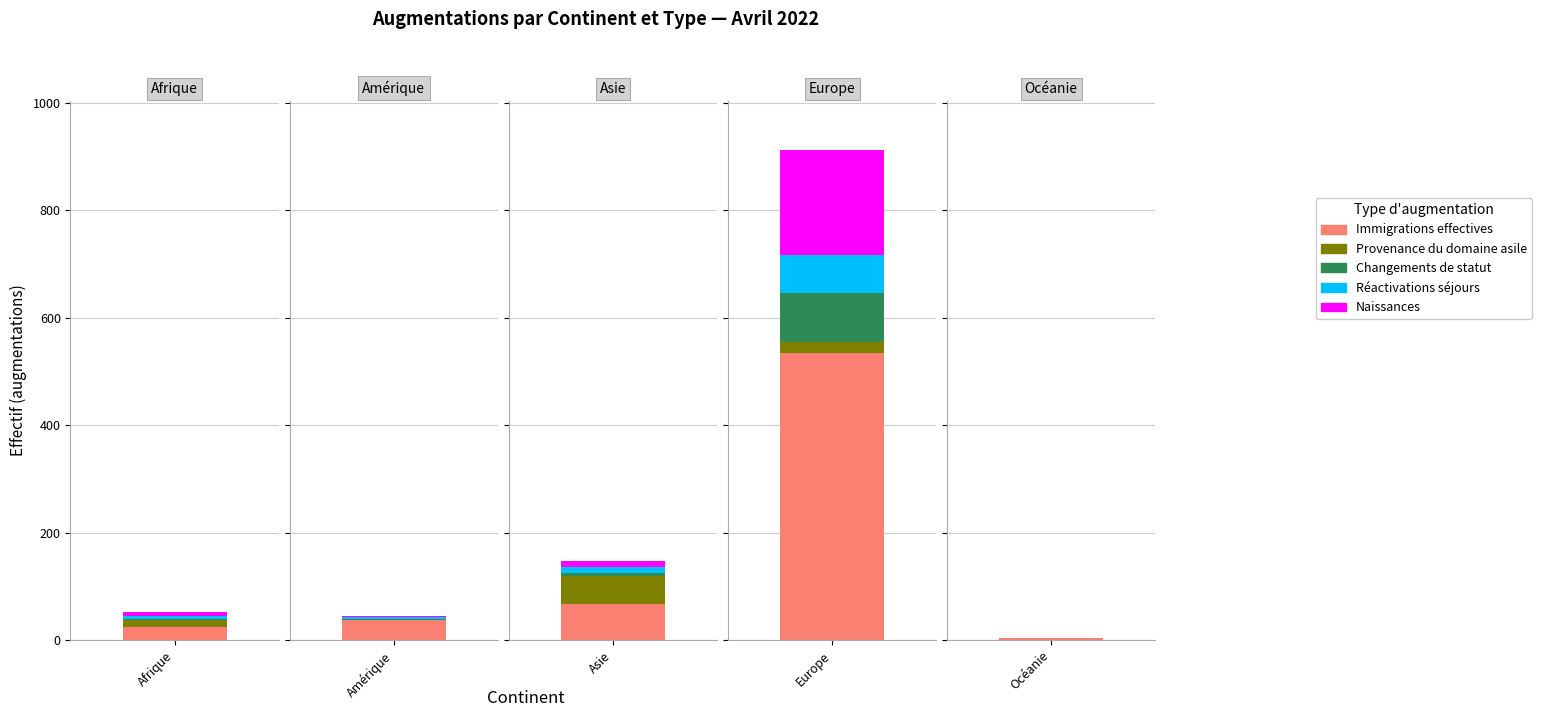

Does the chart contain stacked bars?

No